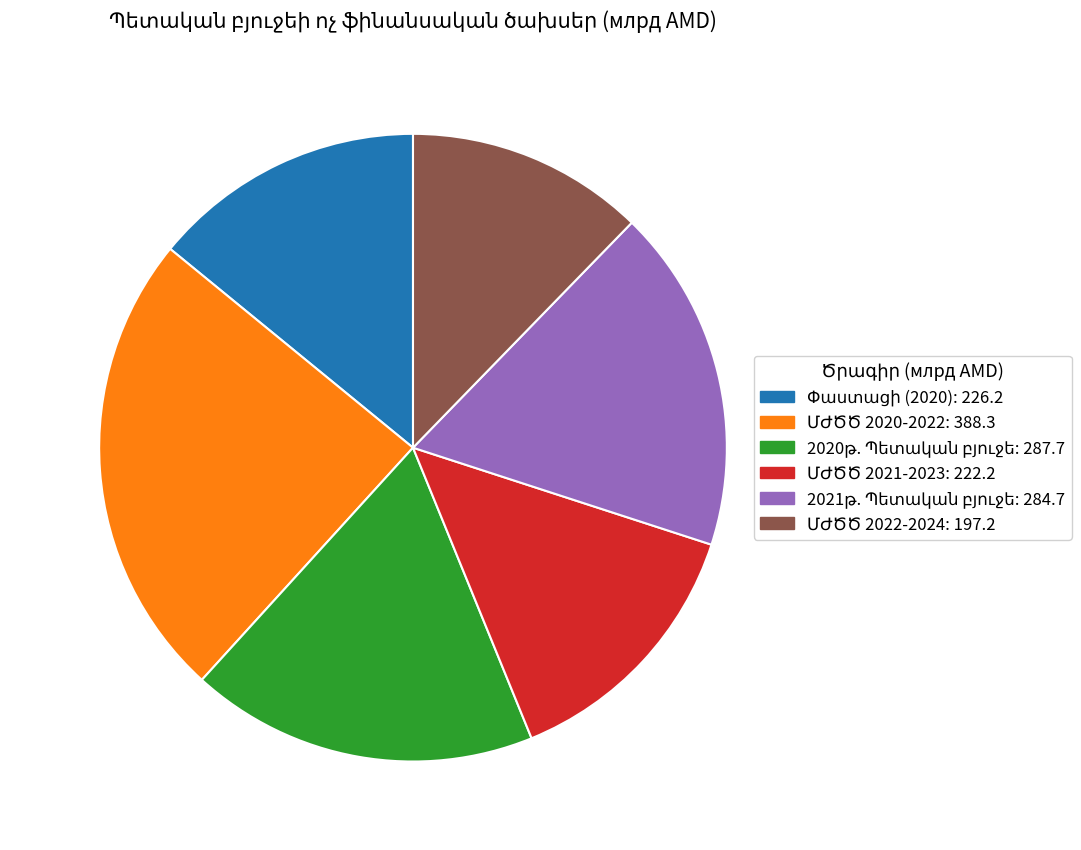

Is there any slice that represents more than half of the pie?

No